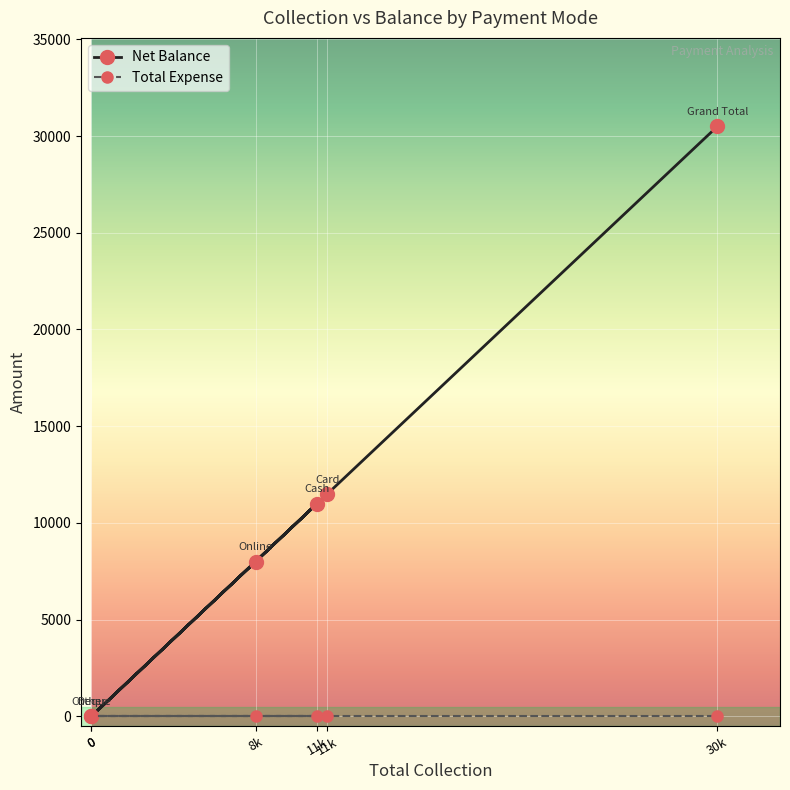

What is the ratio of the value at 8k to the value at 11k?

0.7